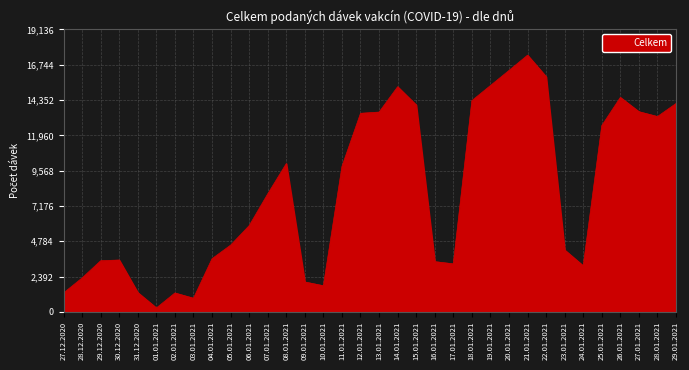

Read the value at 27.01.2021.

13566